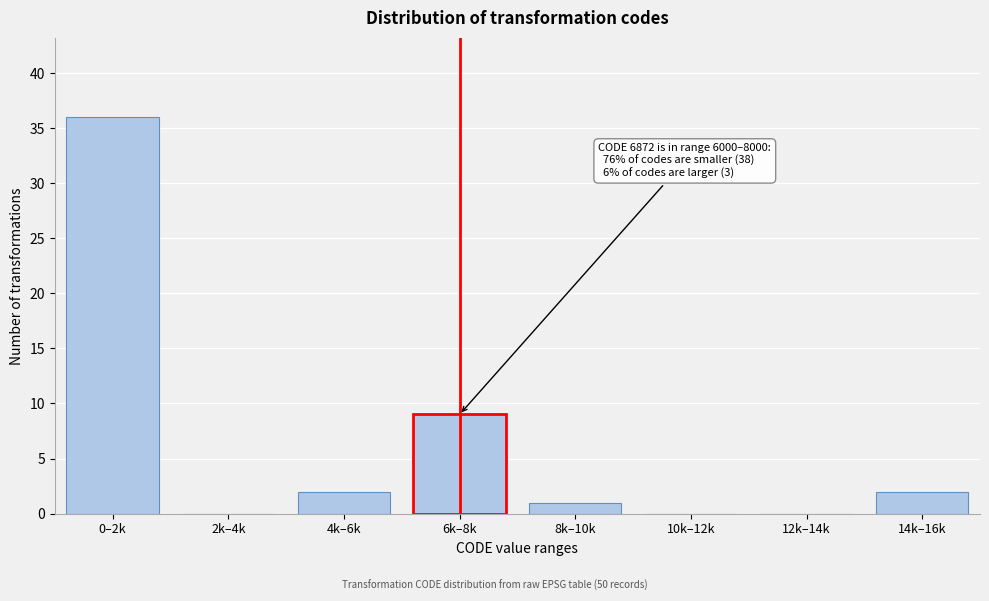

Reading left to right, list all the values displayed in this chart.

0–2k=36	2k–4k=0	4k–6k=2	6k–8k=9	8k–10k=1	10k–12k=0	12k–14k=0	14k–16k=2